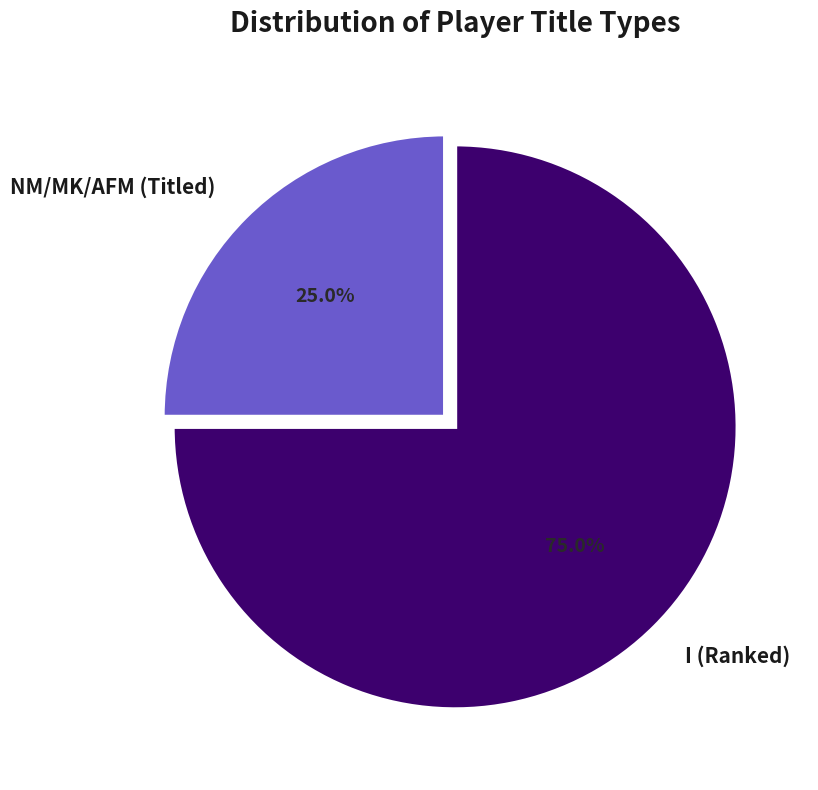

How many segments does this pie chart have?

2